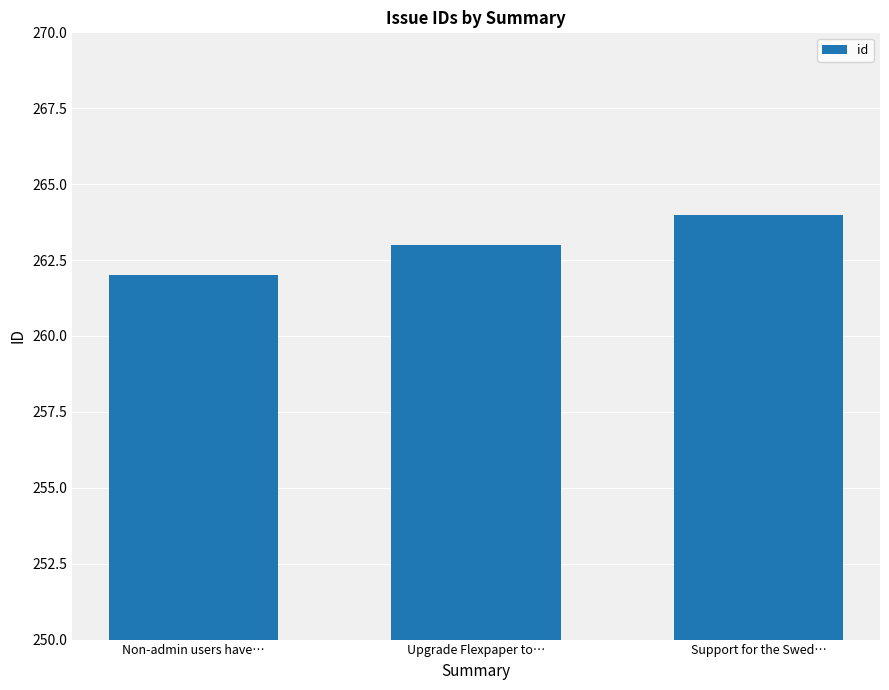

What position from the left is Upgrade Flexpaper to…?

2